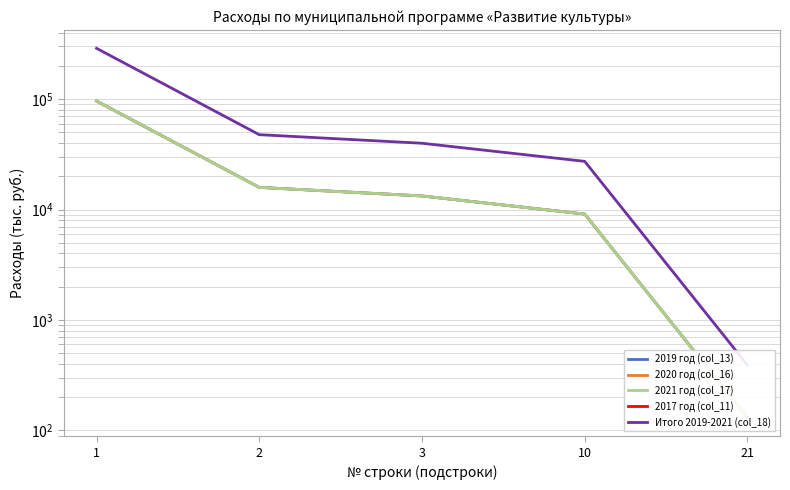

Between 2 and 3, which series saw the biggest shift?

Итого 2019-2021 (col_18)